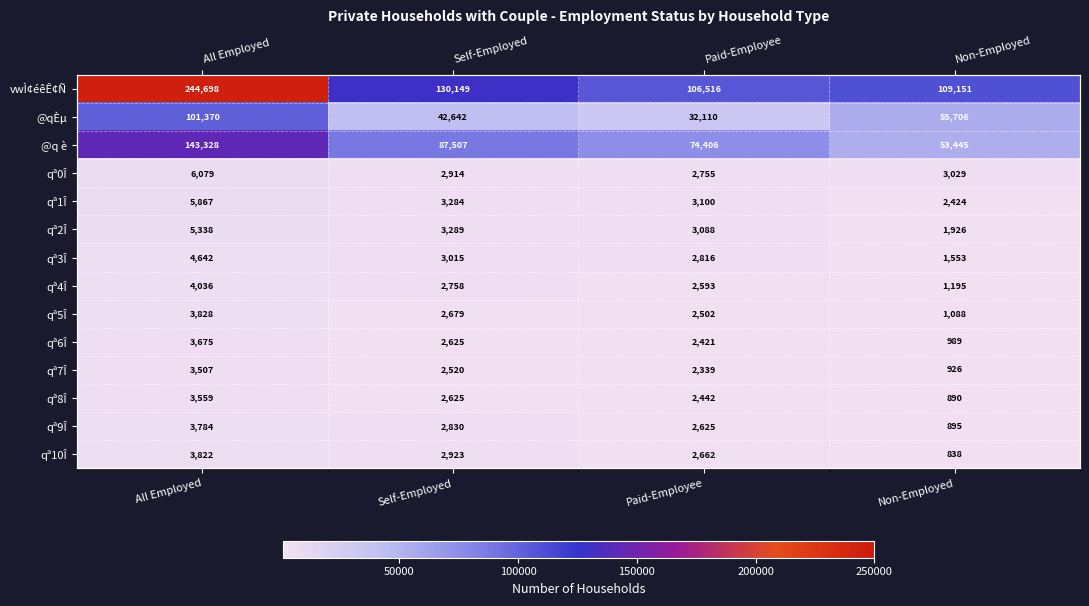

Which category has the highest value across all series?

All Employed